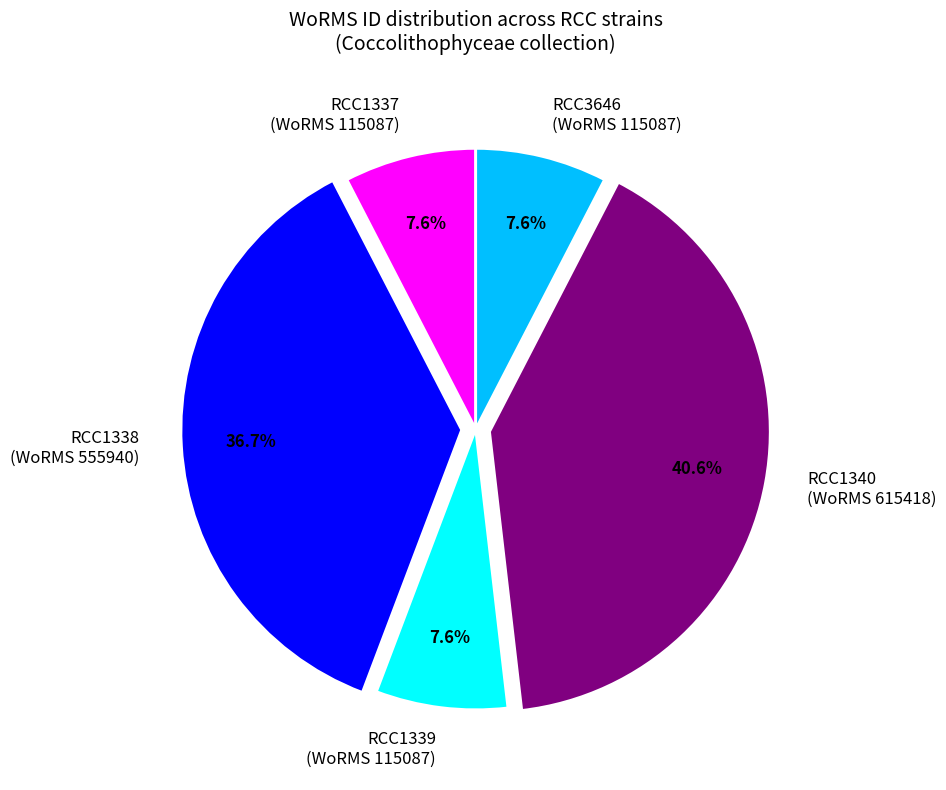

Approximately how many times larger is the value at RCC1340 (WoRMS 615418) compared to RCC1338 (WoRMS 555940)?

1.1